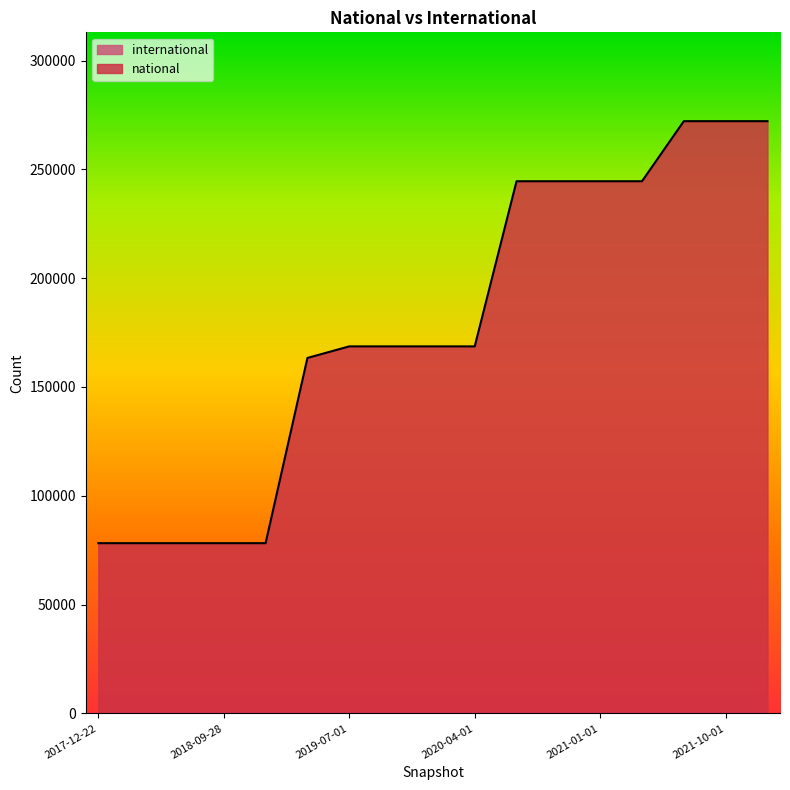

What position from the right is 2020-04-01?

8